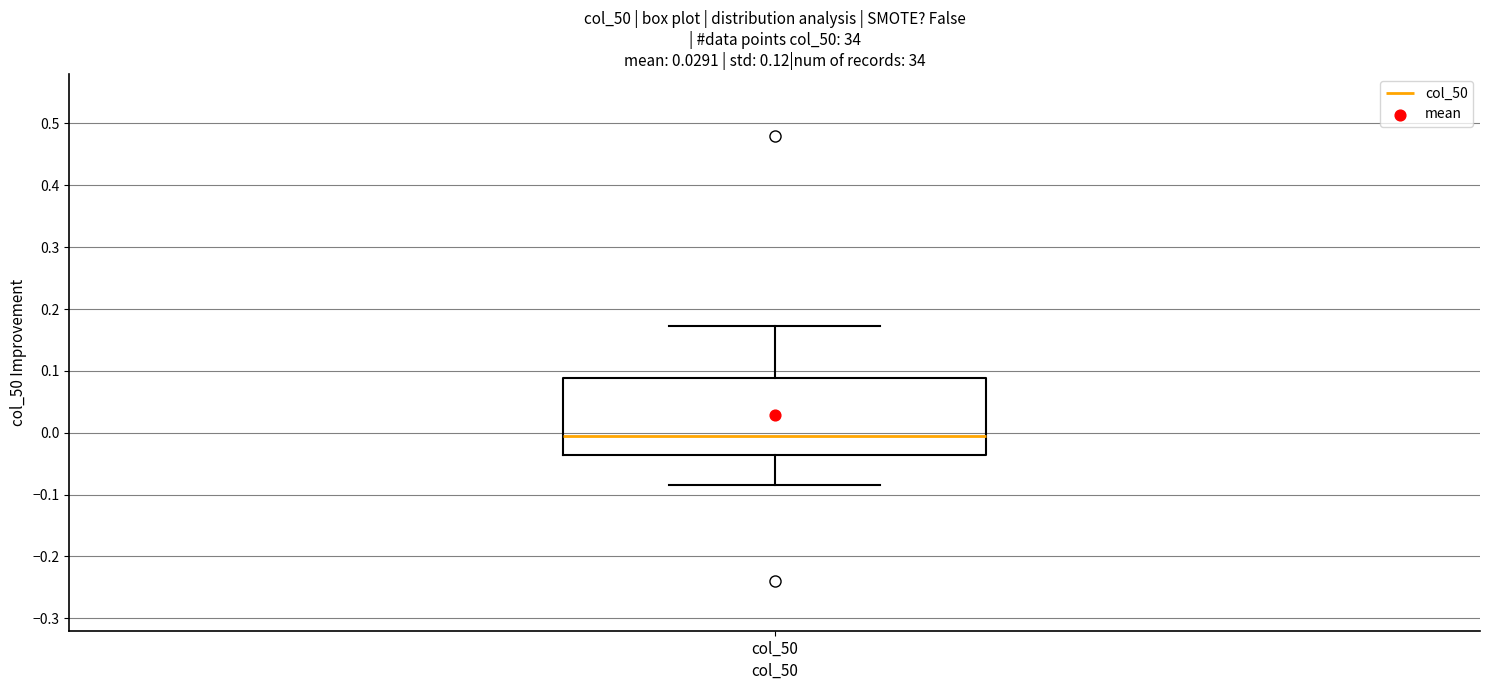

Read this box plot against the y-axis: the position of the median line, the range covered by the box, and the ends of both whiskers. The values are not printed on the chart, so give them approximately, as read against the axis.

median 0.00, box -0.04 to 0.09, whiskers -0.08 to 0.17